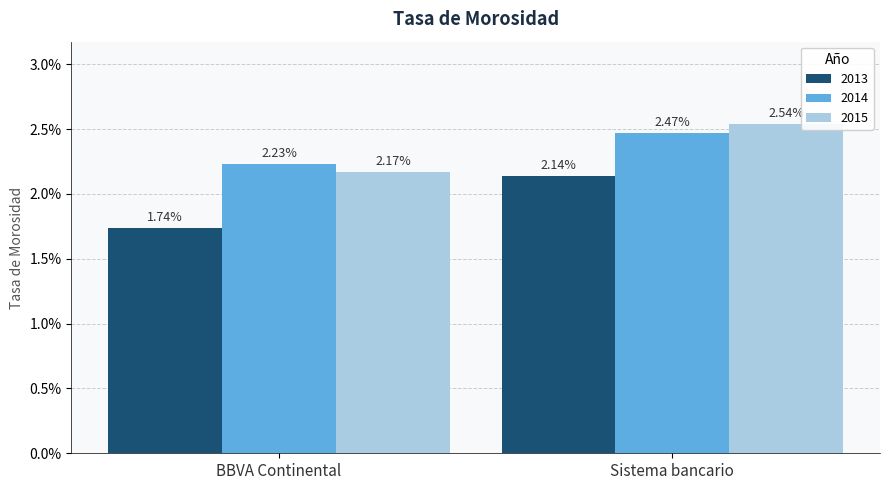

What are all the series names shown in the legend?

2013, 2014, 2015